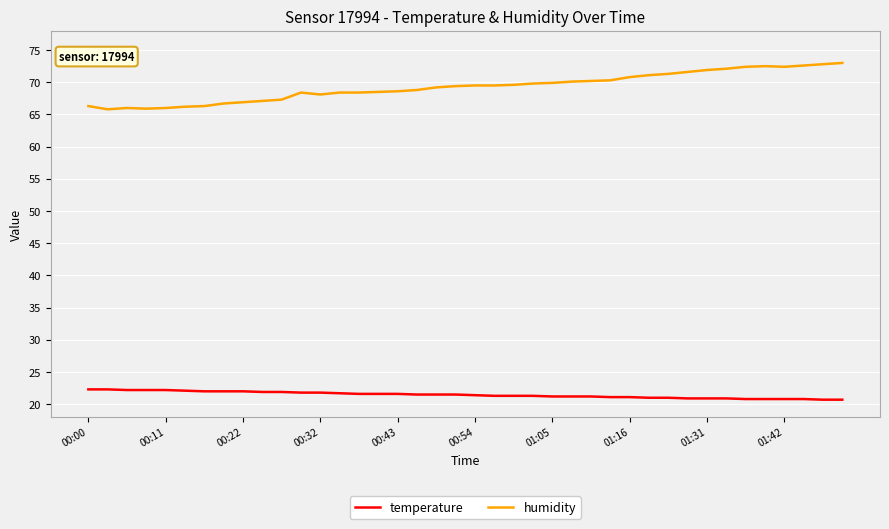

List the series in order of their peak value, highest first.

humidity, temperature